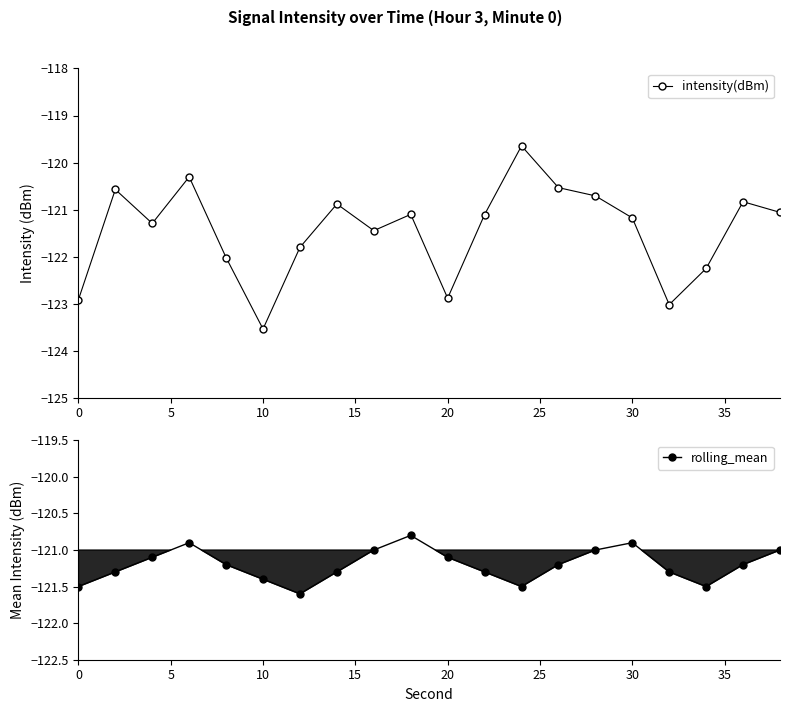

Which series has the largest total across all categories?

rolling_mean